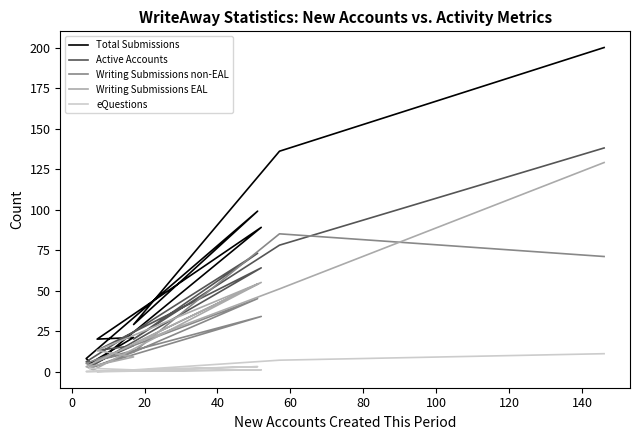

True or false: Writing Submissions non-EAL and Total Submissions cross at least once.

False